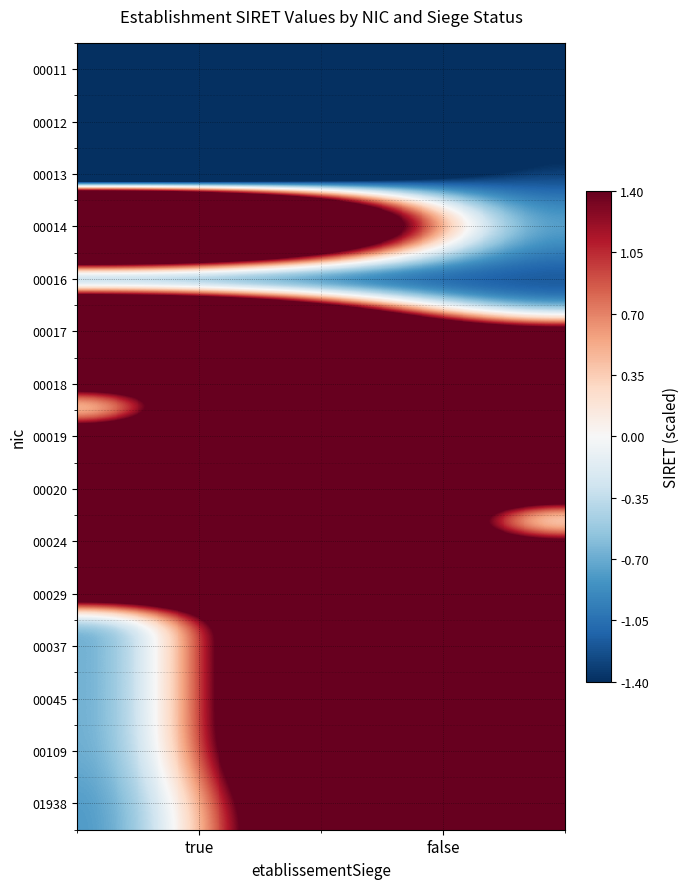

Which label corresponds to the largest value in the chart?

false